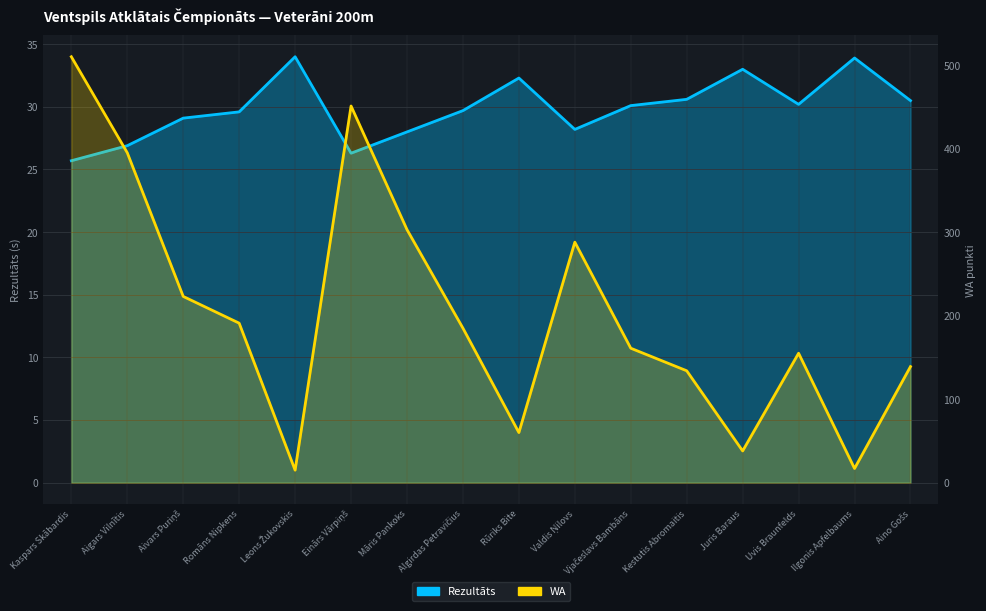

How many interior local valleys does the Rezultāts series have?

3